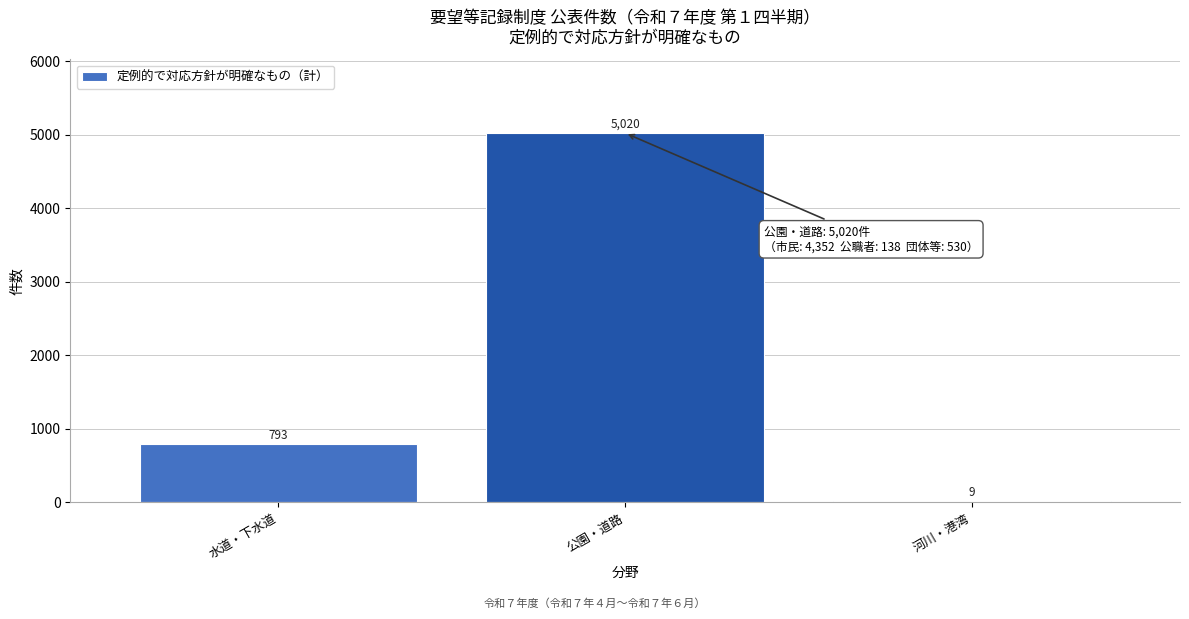

Reading right to left, list all the values displayed in this chart.

河川・港湾=9	公園・道路=5020	水道・下水道=793